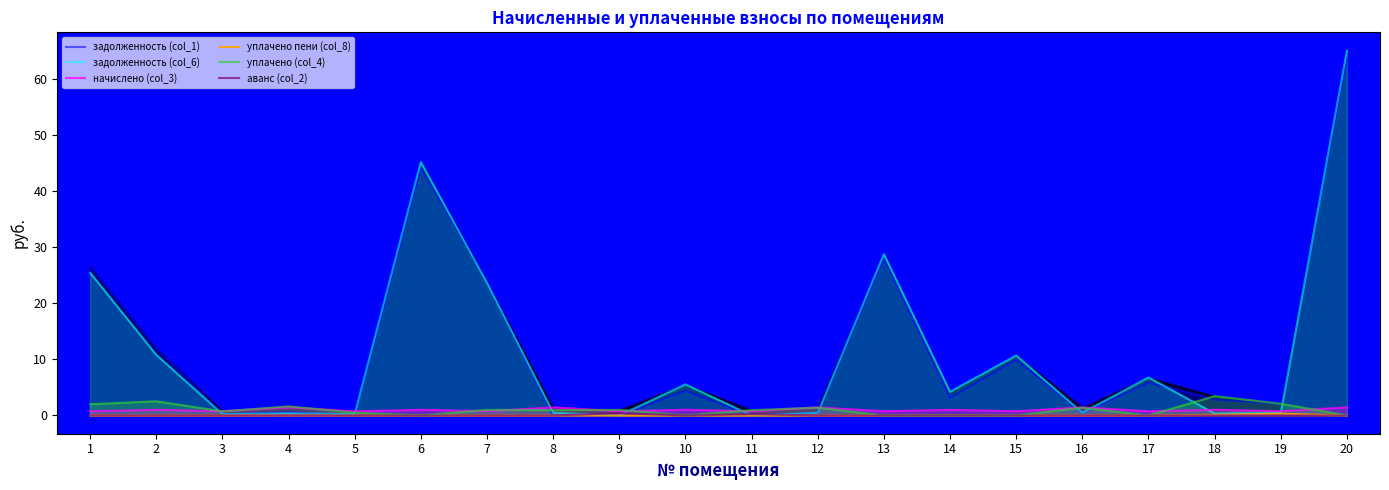

What is the approximate value of уплачено (col_4) at 8?

1.0